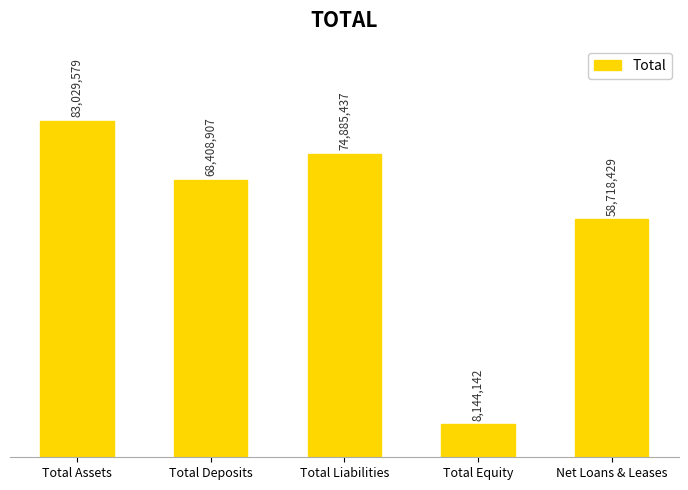

What is the smallest value displayed?

8144142